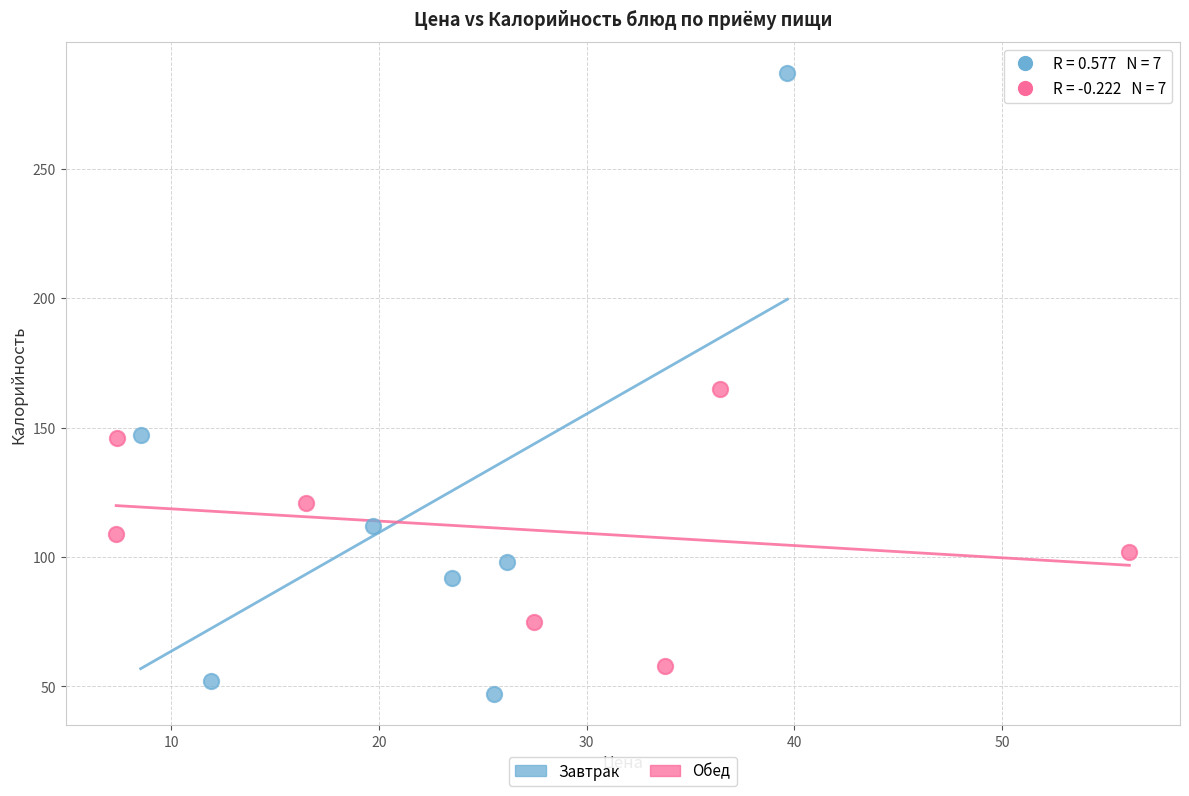

Which series has the widest spread of Y values?

Завтрак